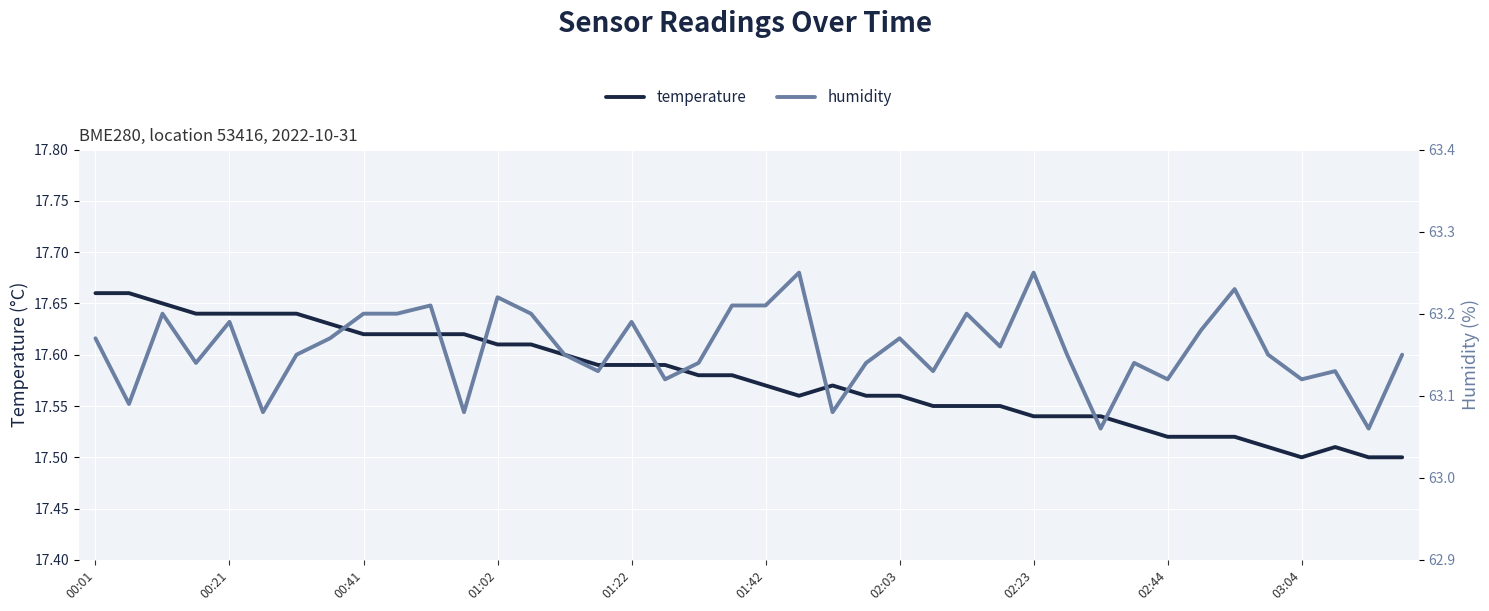

How many interior local peaks does the humidity series have?

12